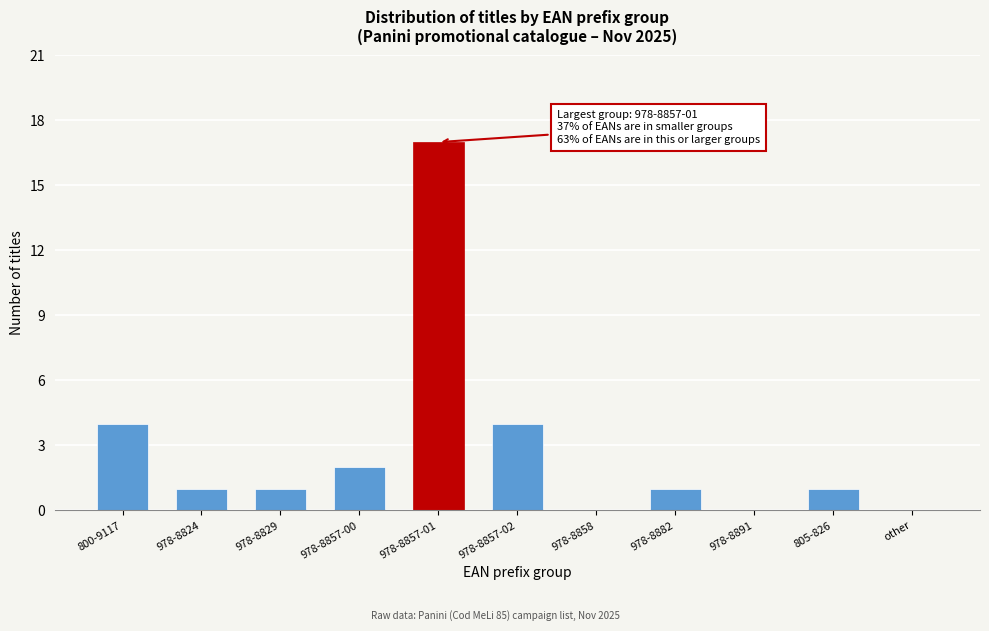

Reading right to left, list all the values displayed in this chart.

other=0	805-826=1	978-8891=0	978-8882=1	978-8858=0	978-8857-02=4	978-8857-01=17	978-8857-00=2	978-8829=1	978-8824=1	800-9117=4